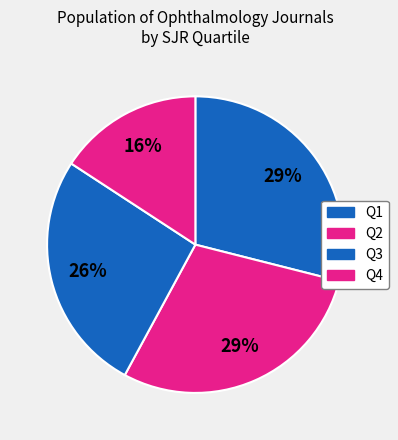

Count the number of slices in the pie.

4